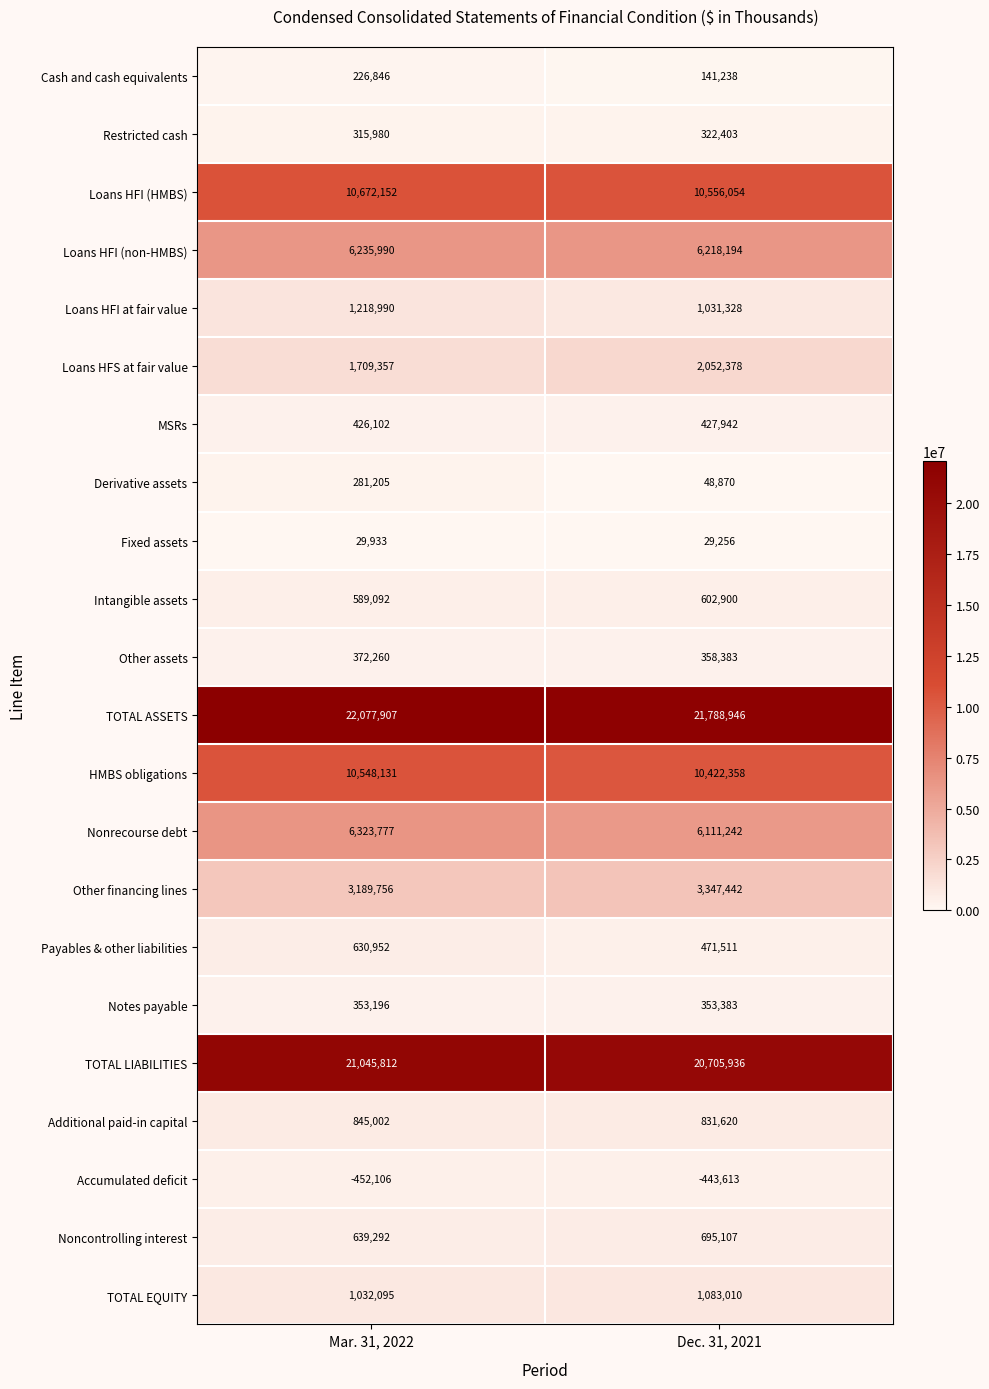

What is the sum of the Intangible assets values at Mar. 31, 2022 and Dec. 31, 2021?

1191992